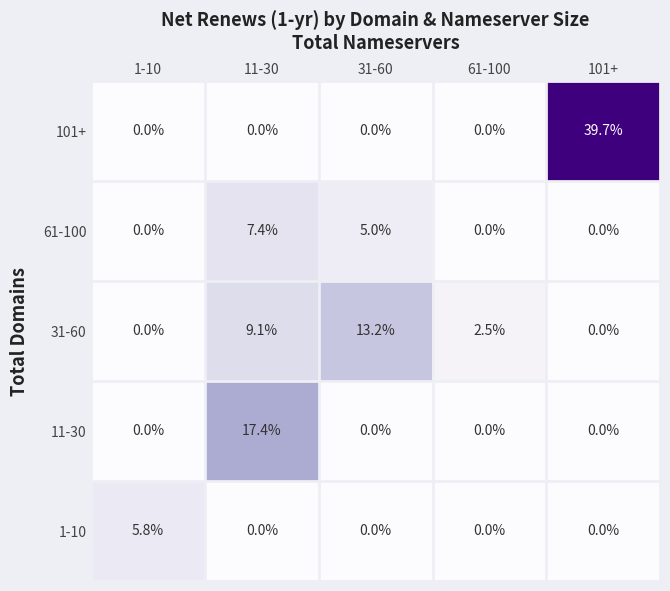

What is the sum of all 31-60 values?

24.8